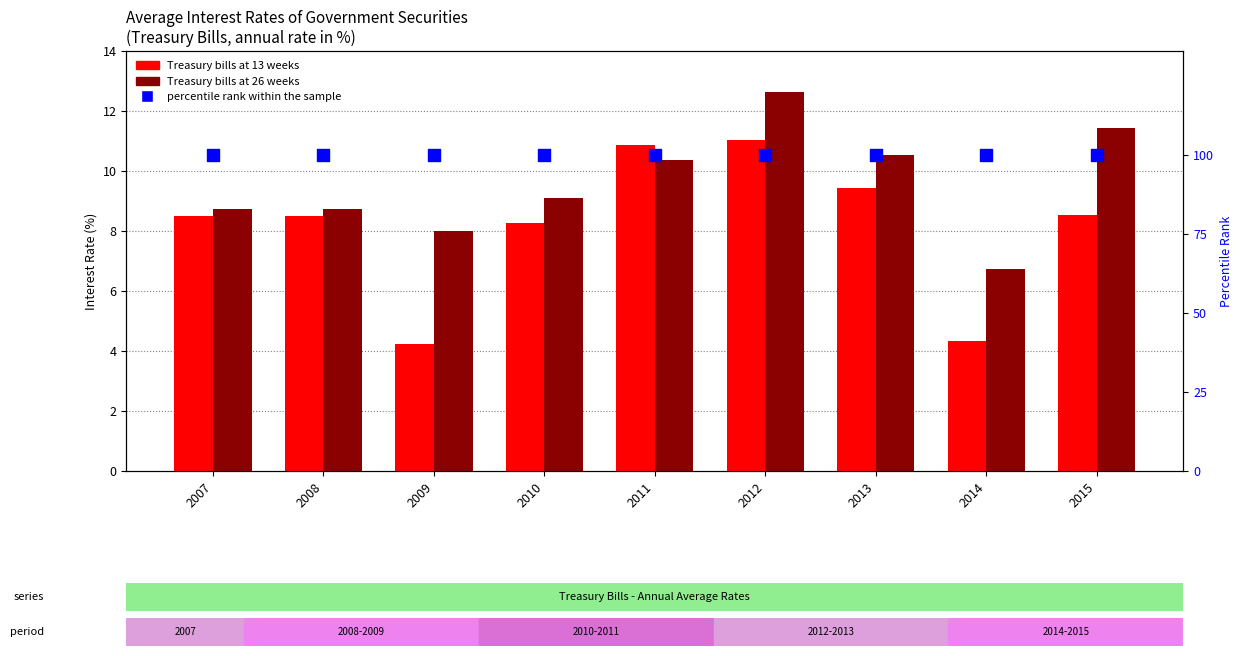

Is the value of Treasury bills at 13 weeks at 2015 greater than the value of percentile rank within the sample at 2015?

No